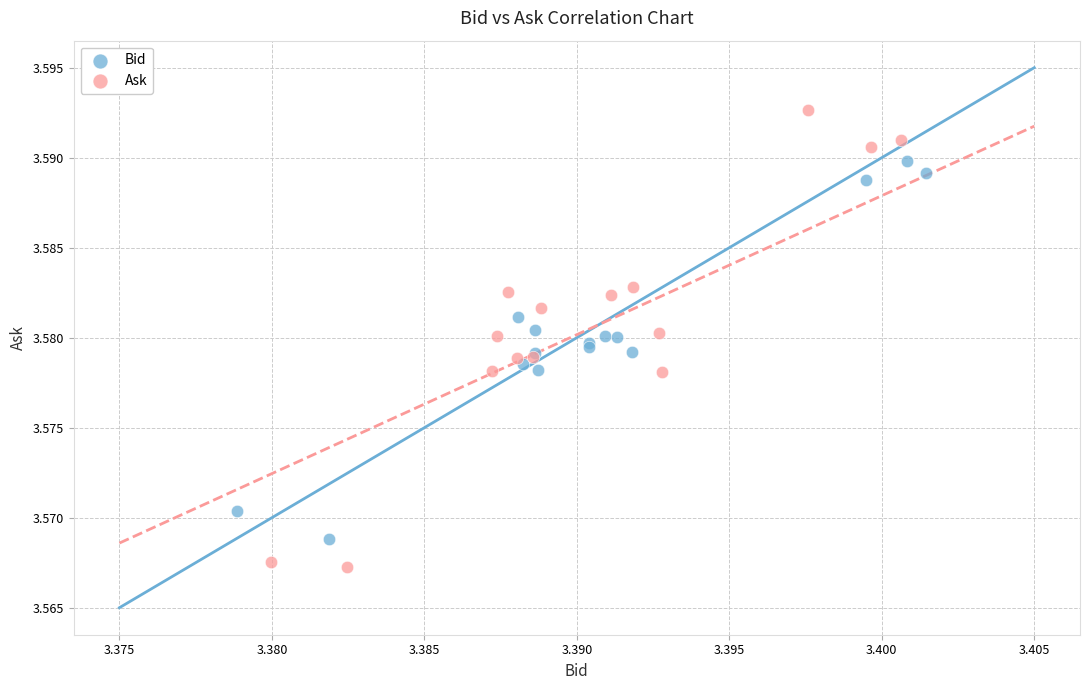

Which series reaches the minimum Y coordinate?

Ask